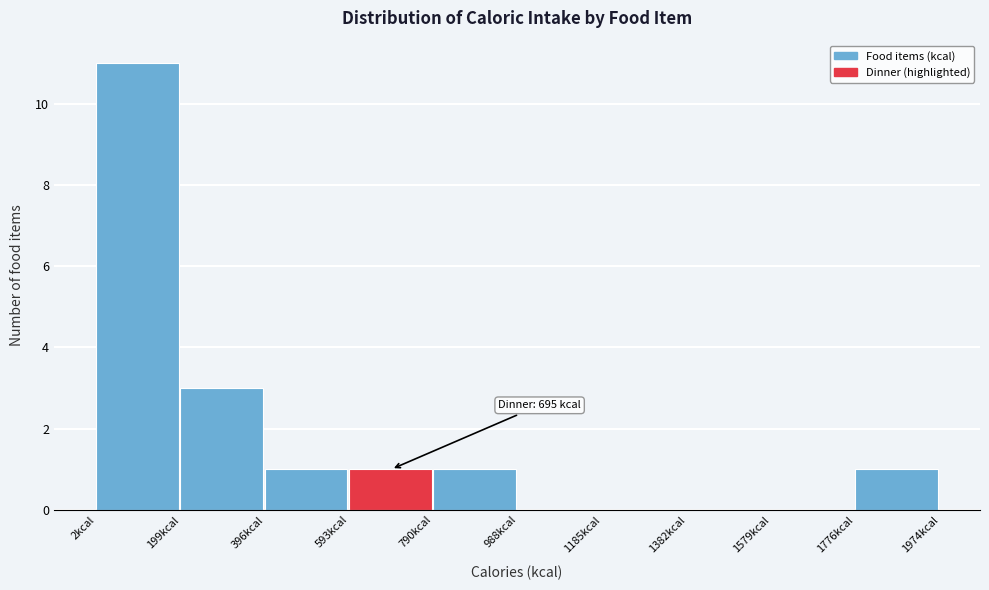

Over which range of the x-axis is the bar tallest?

0 to 200